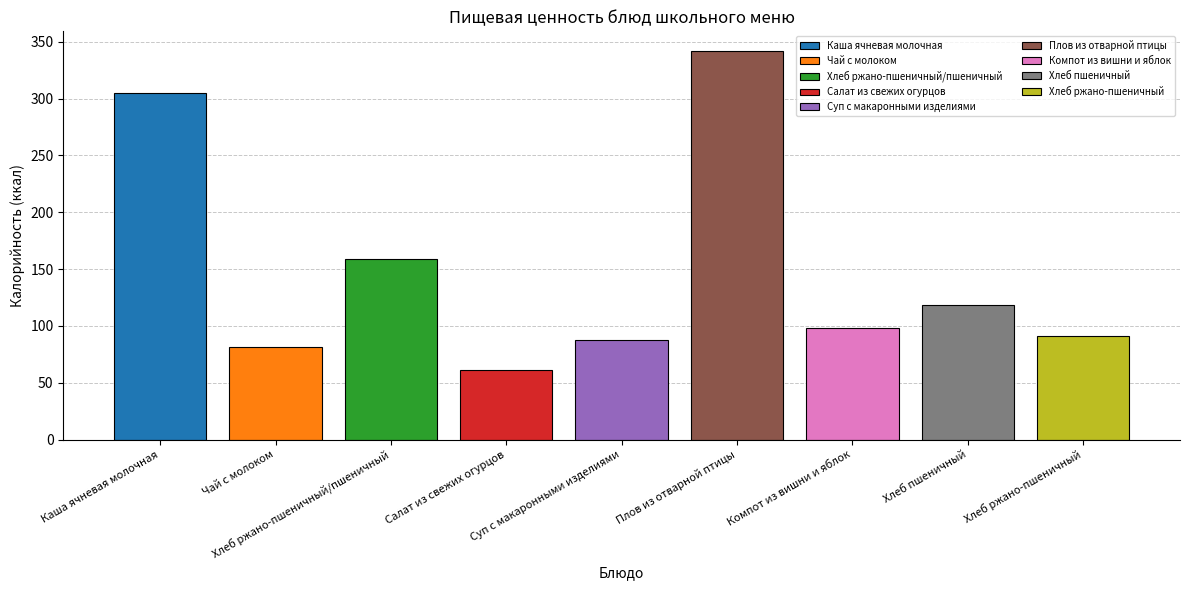

What is the sum of all Калорийность values?

1342.8